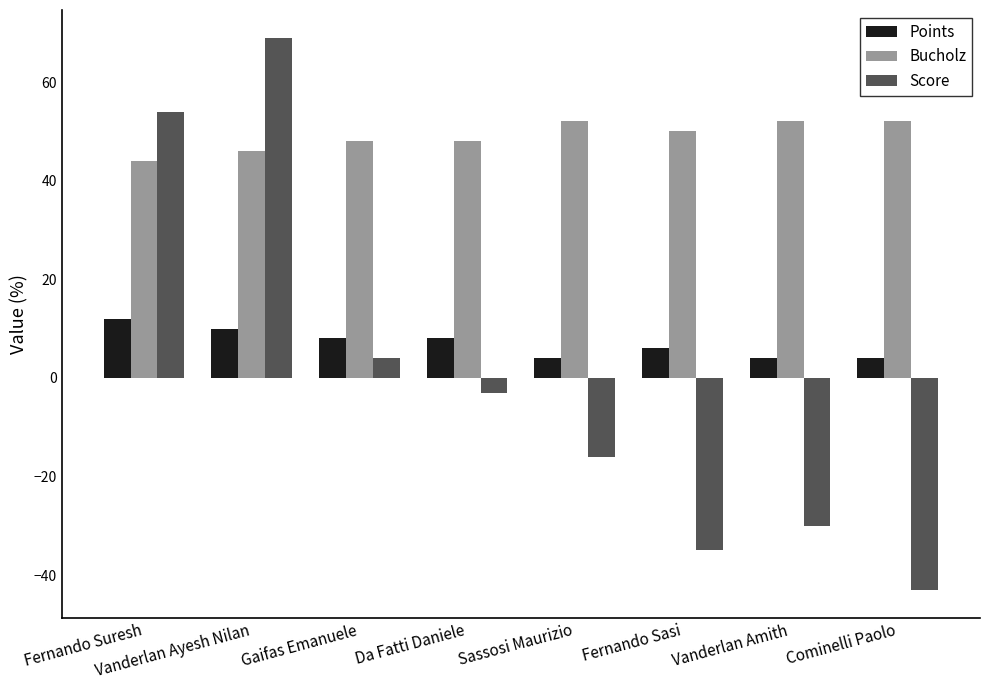

What position from the right is Vanderlan Ayesh Nilan?

7